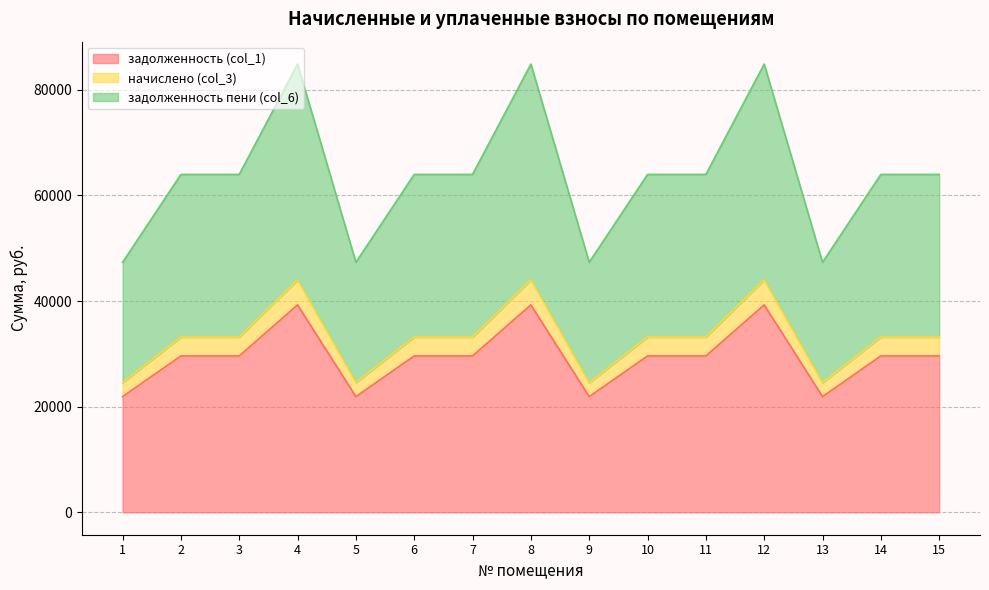

The задолженность (col_1) series shows 38995.5 at 13. True or false?

False